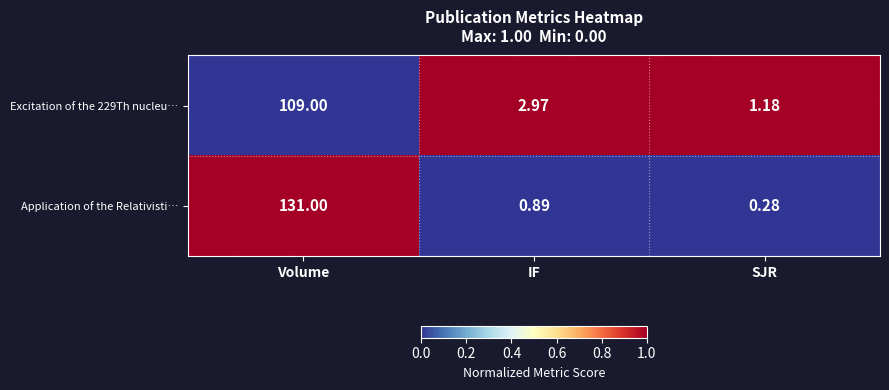

Which series changed the most between Volume and IF?

Application of the Relativisti…